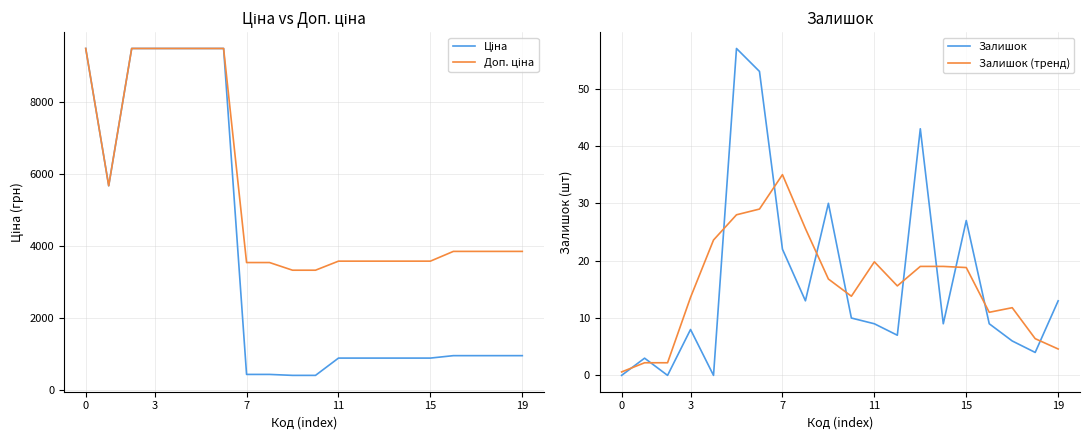

How many positive values does the Залишок series have?

17